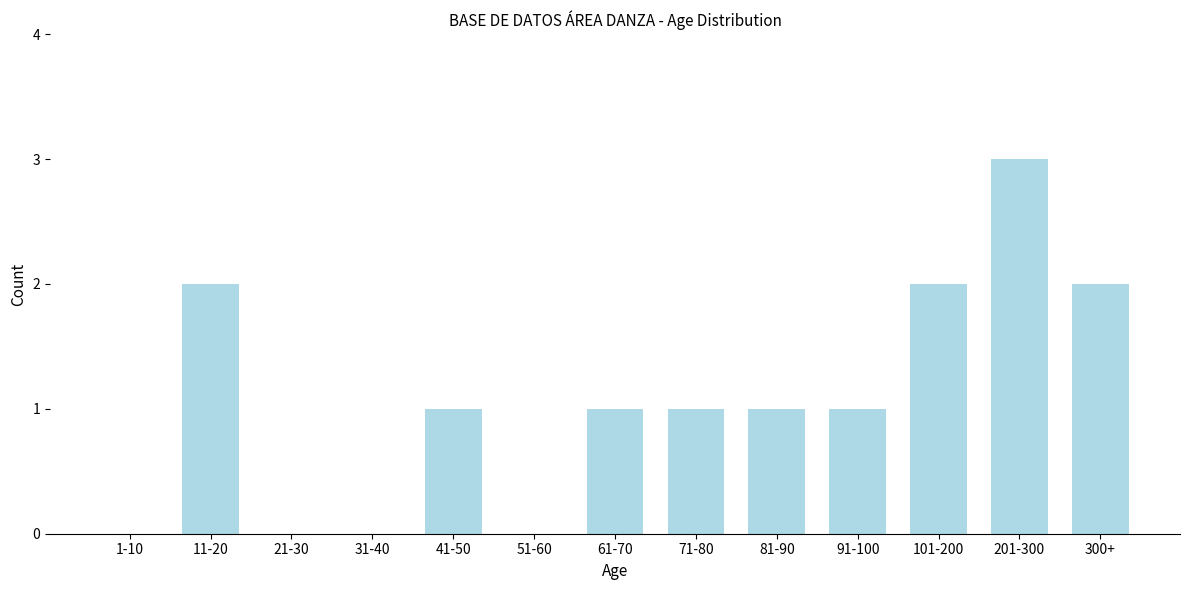

Reading left to right, transcribe all the data shown in this chart.

1-10=0	11-20=2	21-30=0	31-40=0	41-50=1	51-60=0	61-70=1	71-80=1	81-90=1	91-100=1	101-200=2	201-300=3	300+=2